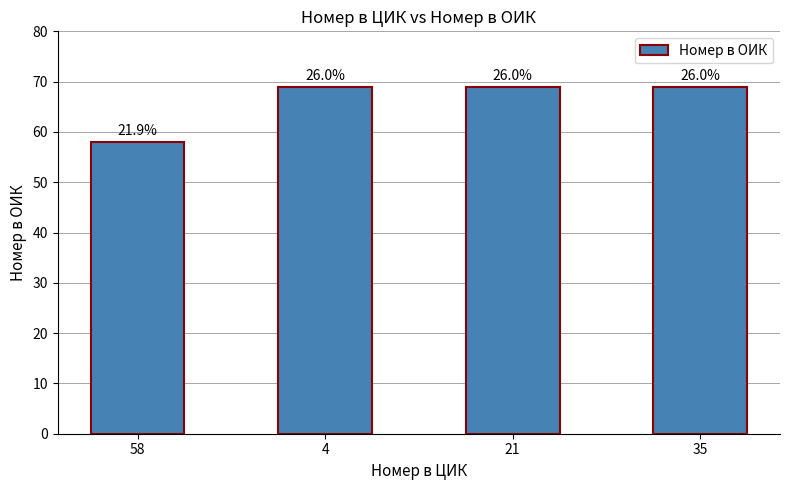

Does the chart contain any negative values?

No